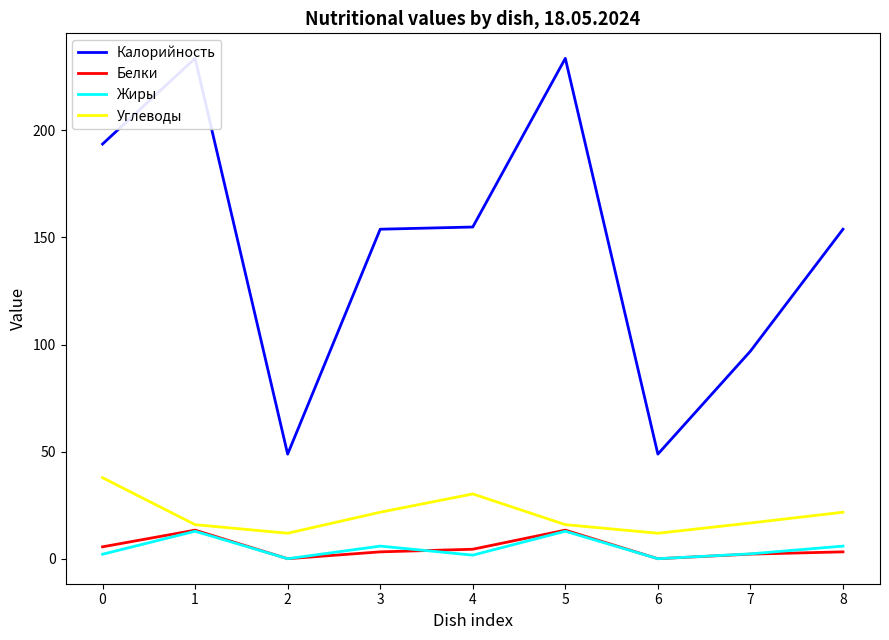

What is the difference between the second highest and second lowest values in the Жиры series?

12.8